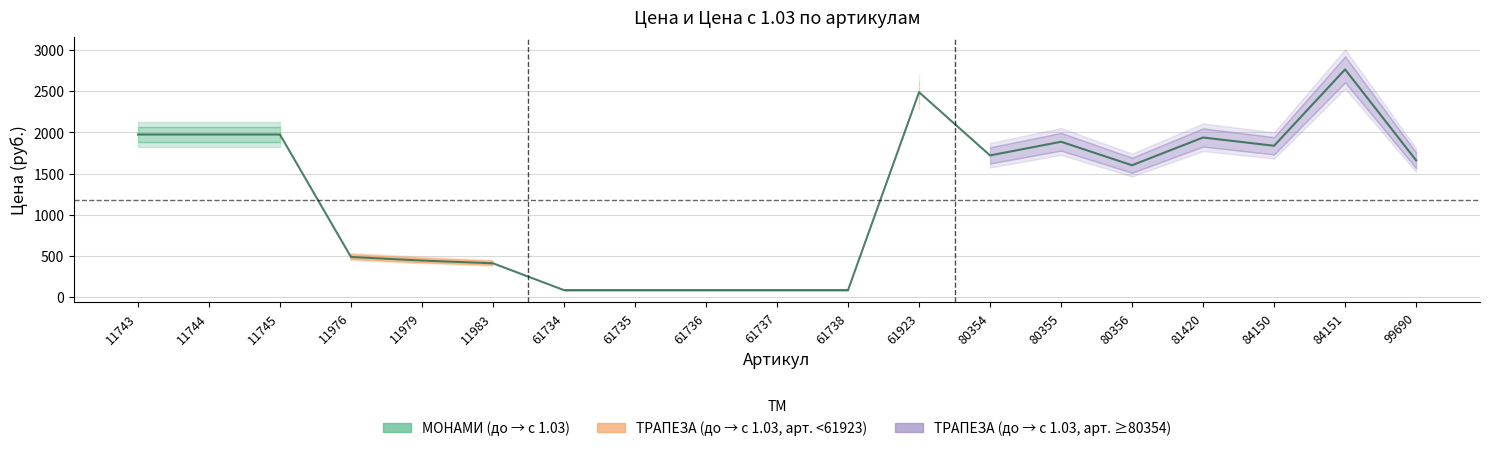

What is the maximum value shown in the chart?

2765.9